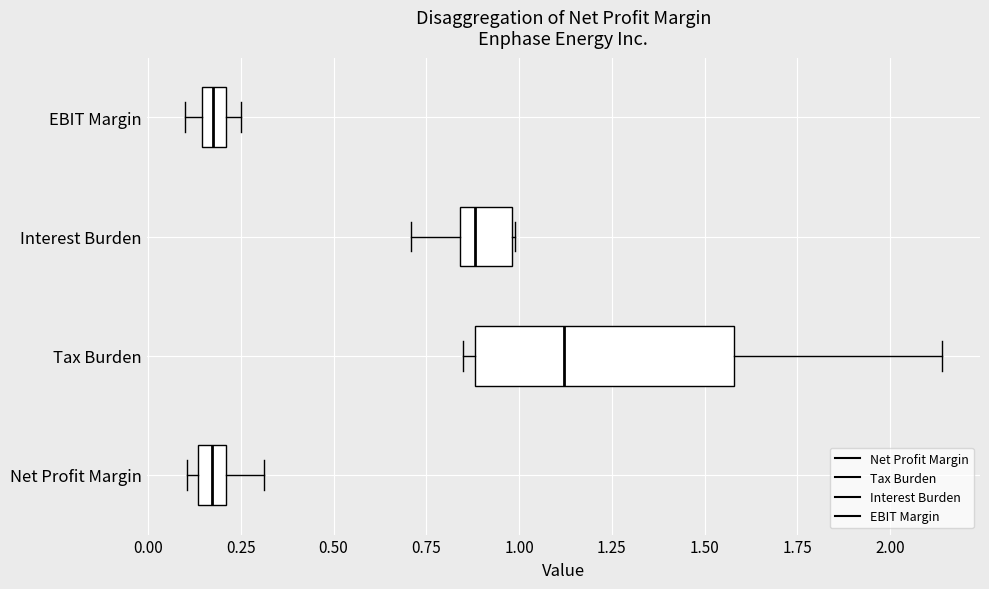

Where is the right edge of the box for Tax Burden on the x-axis? The values are not printed on the chart, so give them approximately, as read against the axis.

1.60